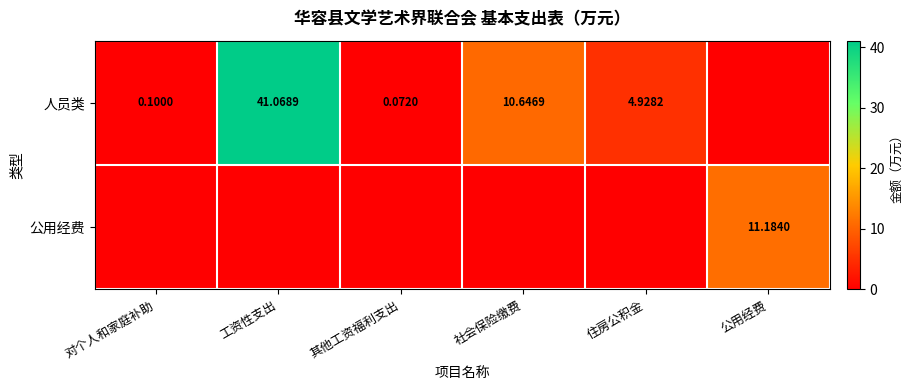

Is the value of 公用经费 at 公用经费 greater than the value of 人员类 at 对个人和家庭补助?

Yes